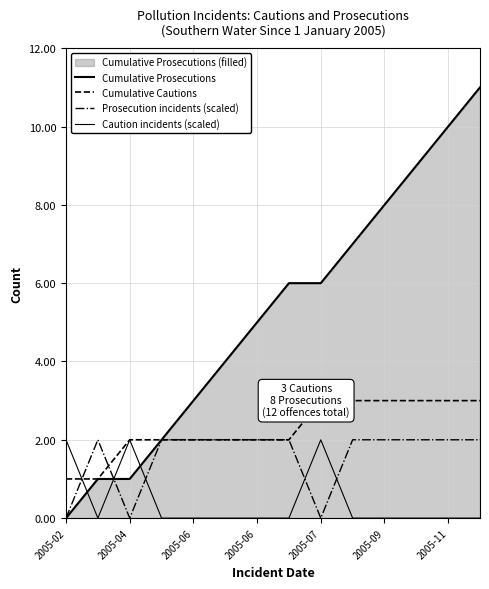

Is the value of Cumulative Cautions at 9 greater than the value of Caution incidents (scaled) at 9?

Yes